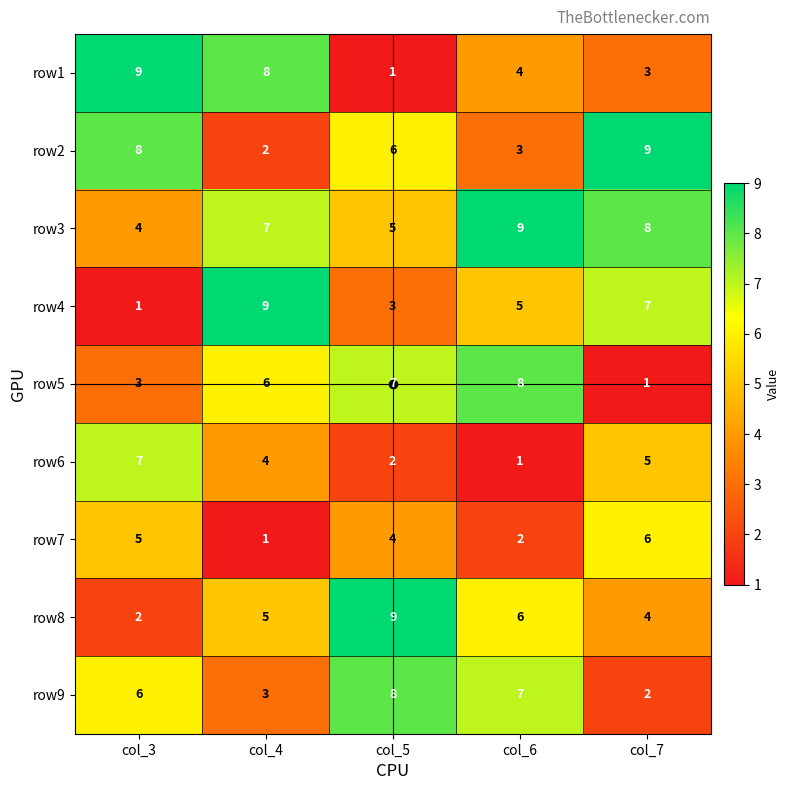

What is the difference between the maximum and minimum values in the row9 series?

6